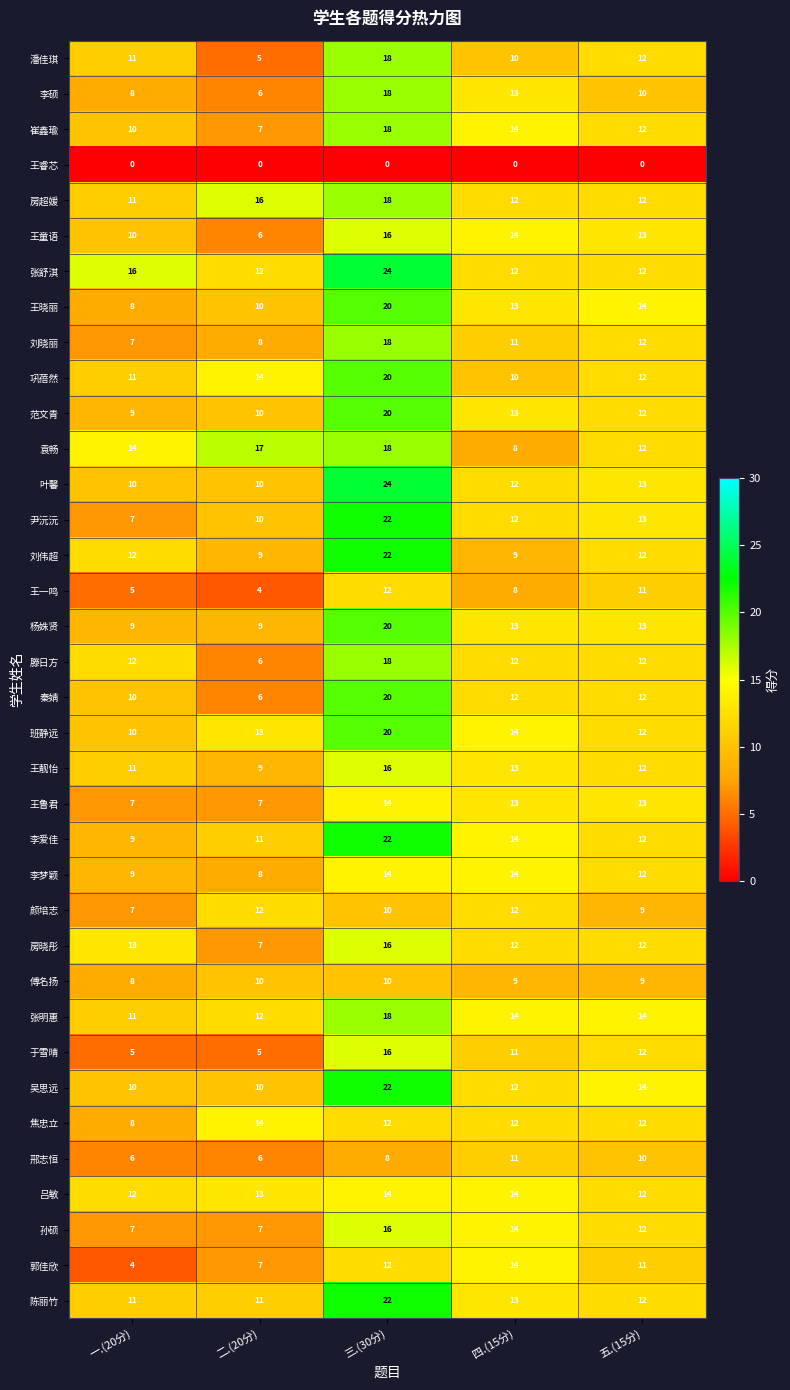

Which series has the largest total across all categories?

张舒淇